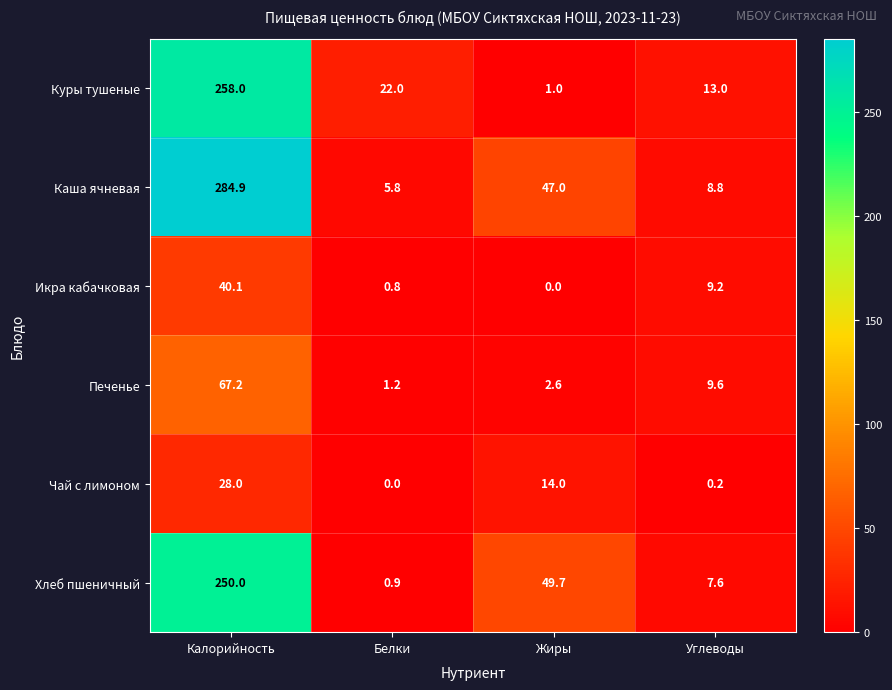

Where is Икра кабачковая nearest to the value 20?

Углеводы